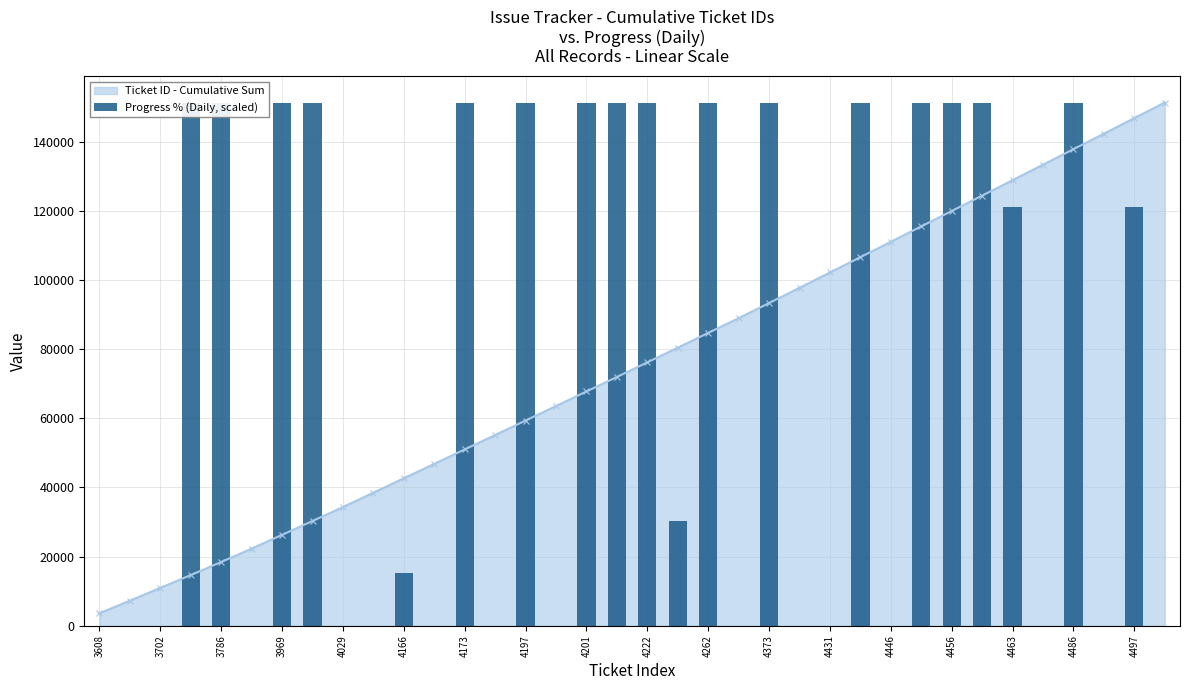

True or false: Ticket ID - Cumulative Sum has more than 2 points higher than both neighbors.

False